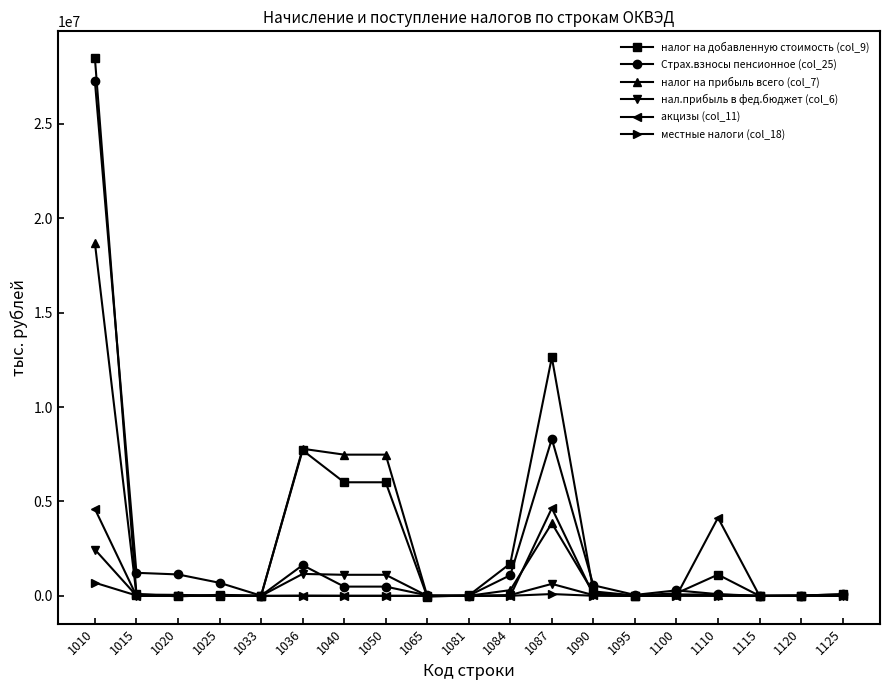

The value of акцизы (col_11) at 1010 is 4605727. True or false?

True